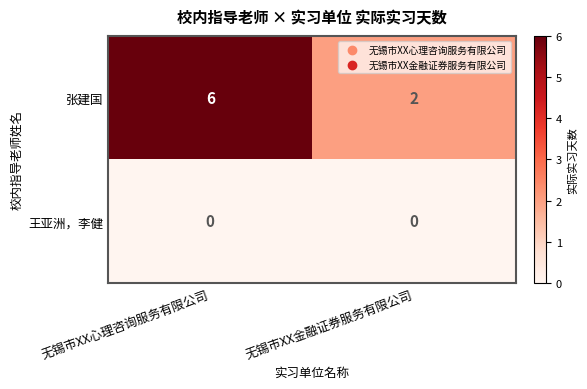

Reading left to right, list all the values displayed in this chart.

张建国: 无锡市XX心理咨询服务有限公司=6	无锡市XX金融证券服务有限公司=2
王亚洲，李健: 无锡市XX心理咨询服务有限公司=0	无锡市XX金融证券服务有限公司=0